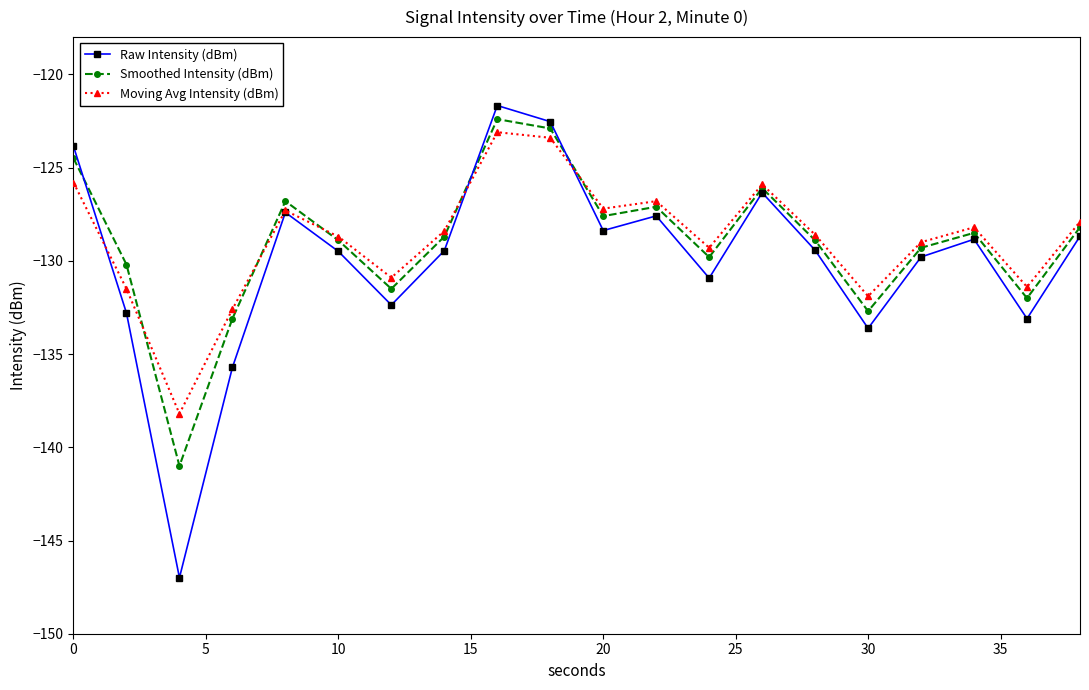

Does the chart have visible grid lines?

No